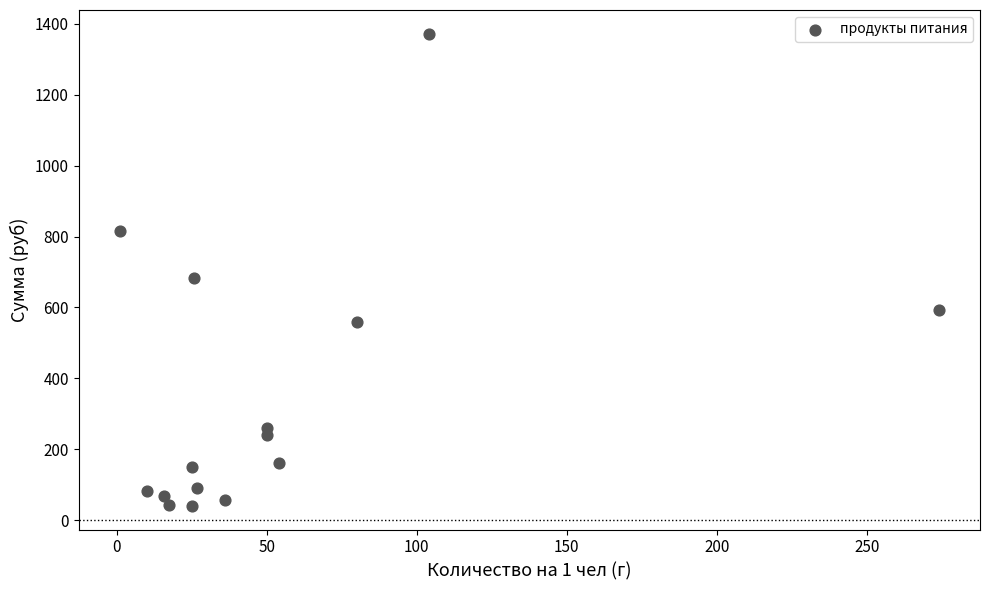

What is the range of Y values (max minus min)?

1332.8